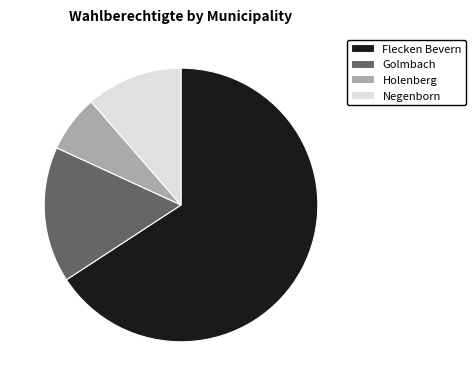

Rank the categories by value from lowest to highest.

Holenberg, Negenborn, Golmbach, Flecken Bevern